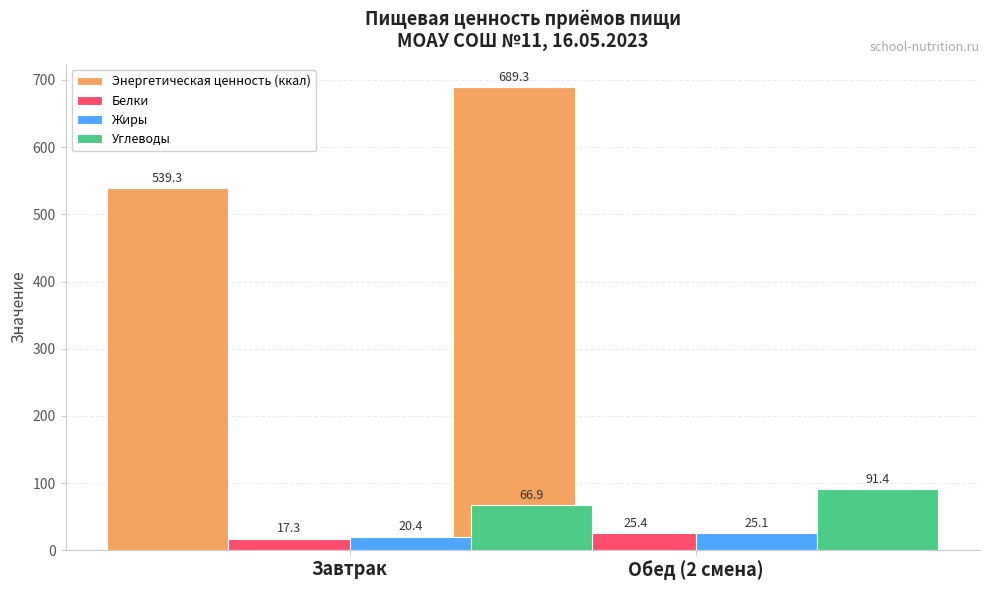

What is the approximate value of Белки at Обед (2 смена)?

25.4